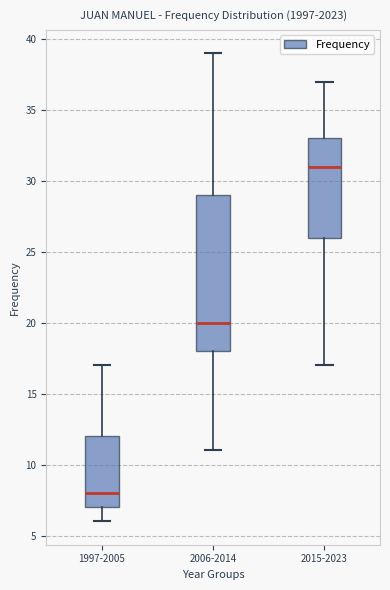

Reading left to right, transcribe this box plot: for each box, give where its median line is, the range the box spans, and where its two whiskers end, as read against the y-axis. The values are not printed on the chart, so give them approximately, as read against the axis.

1997-2005: median 8, box 7 to 12, whiskers 6 to 17
2006-2014: median 20, box 18 to 29, whiskers 11 to 39
2015-2023: median 31, box 26 to 33, whiskers 17 to 37